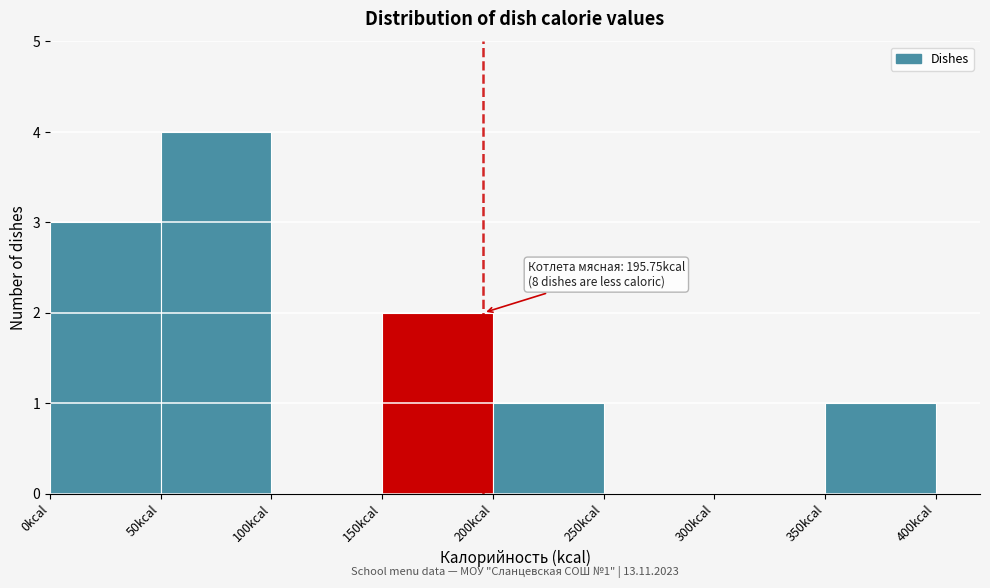

Which range on the x-axis has the tallest bar?

50 to 100